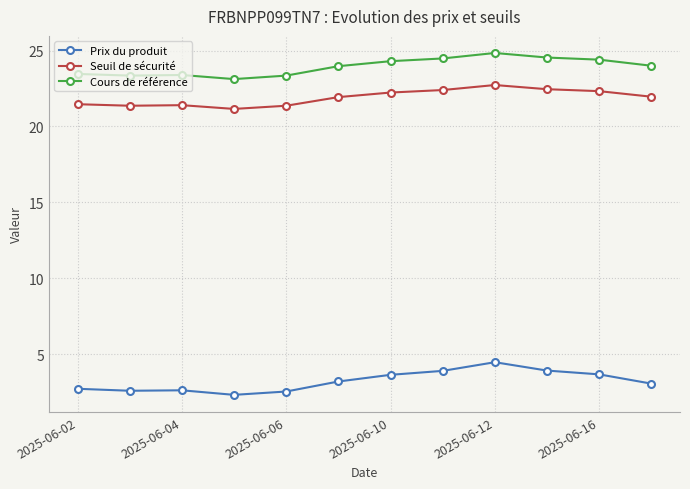

What is the value of the Seuil de sécurité point at the 4th from the left?

21.2